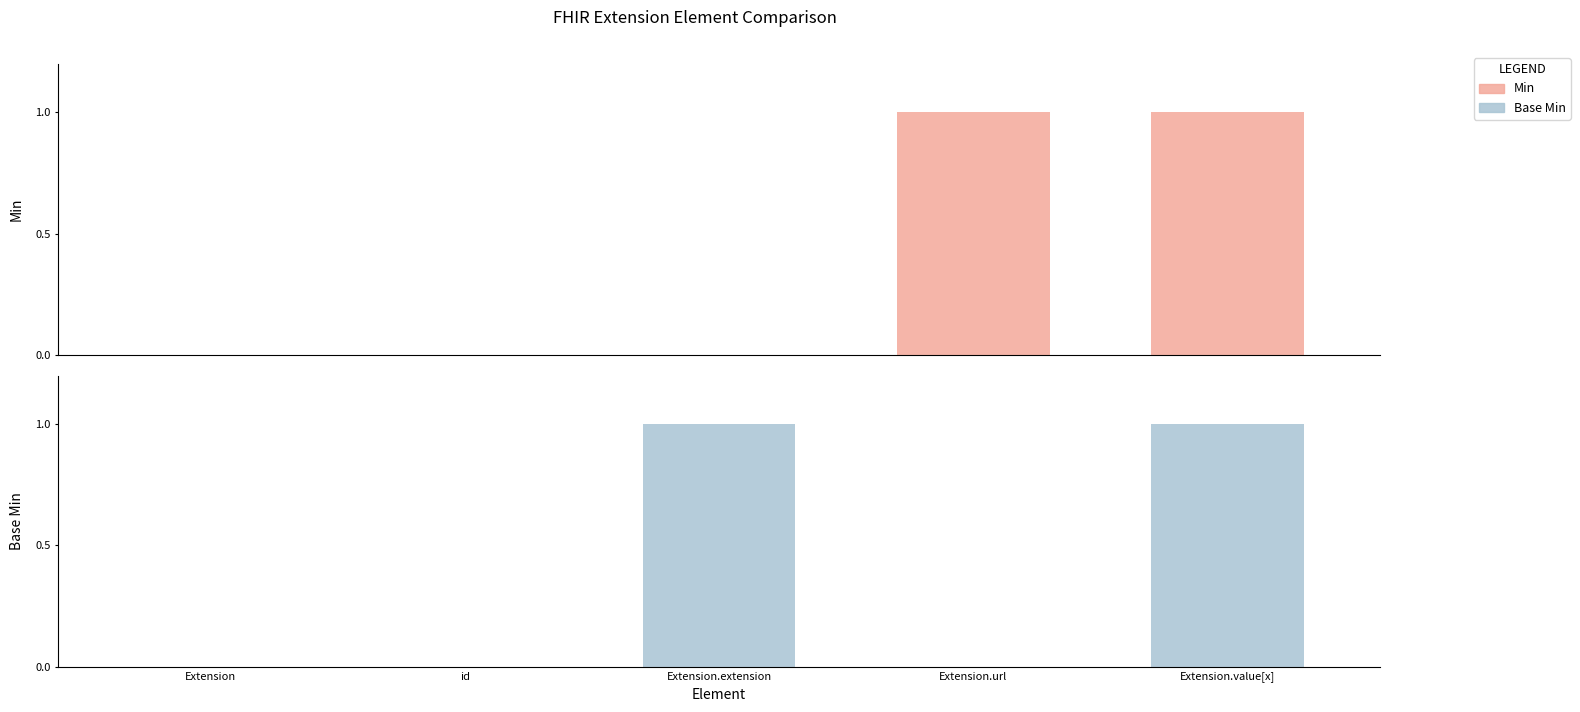

List the labels in order of Base Min value, largest first.

Extension.extension, Extension.value[x], Extension, id, Extension.url